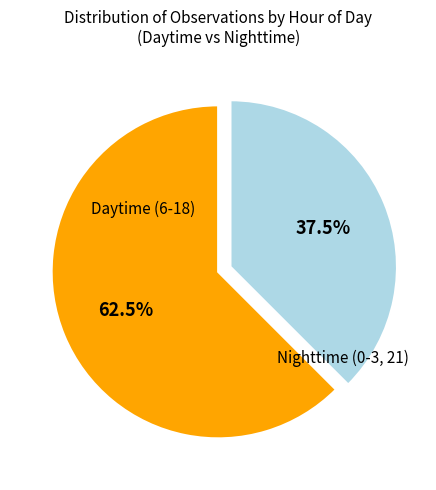

To the nearest percent, what is the difference between the largest and smallest slice percentages?

25%